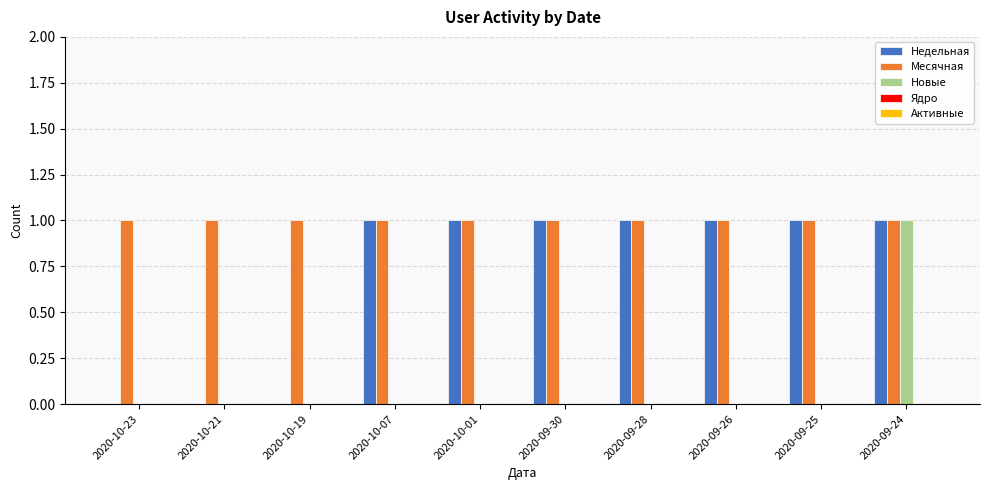

Which series has the largest total across all categories?

Месячная